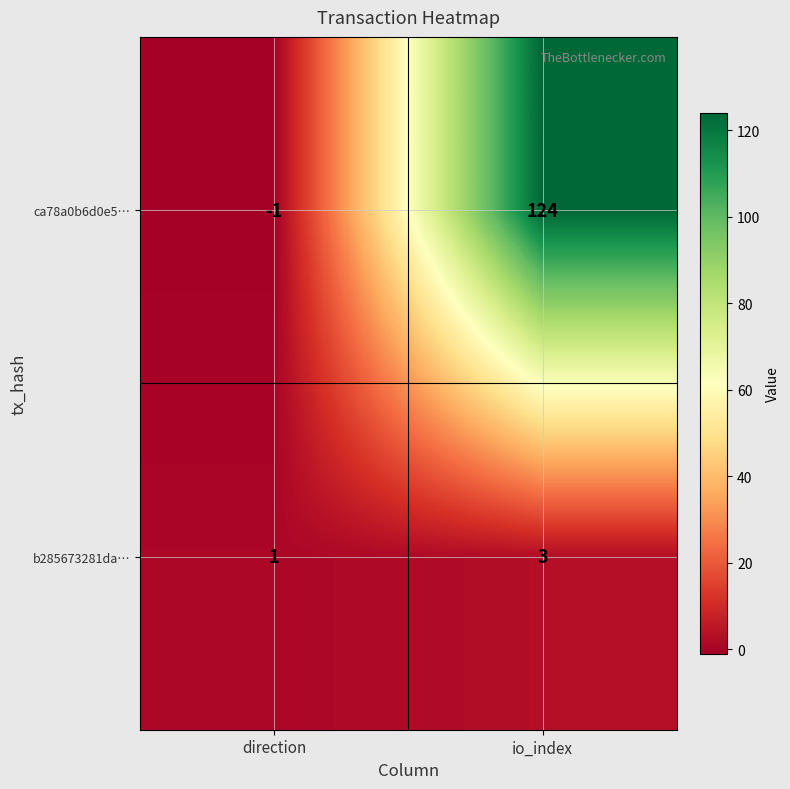

At which category is the sum across all series the highest?

io_index